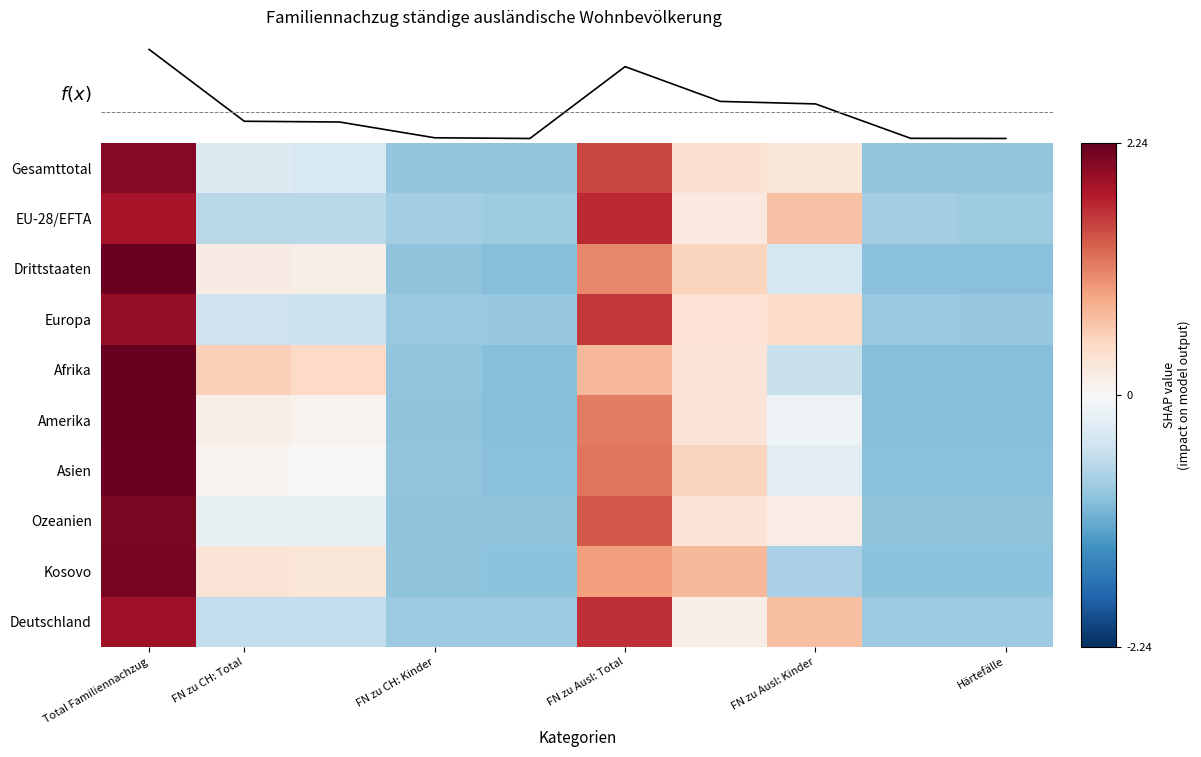

At how many categories does at least one series exceed 2?

1